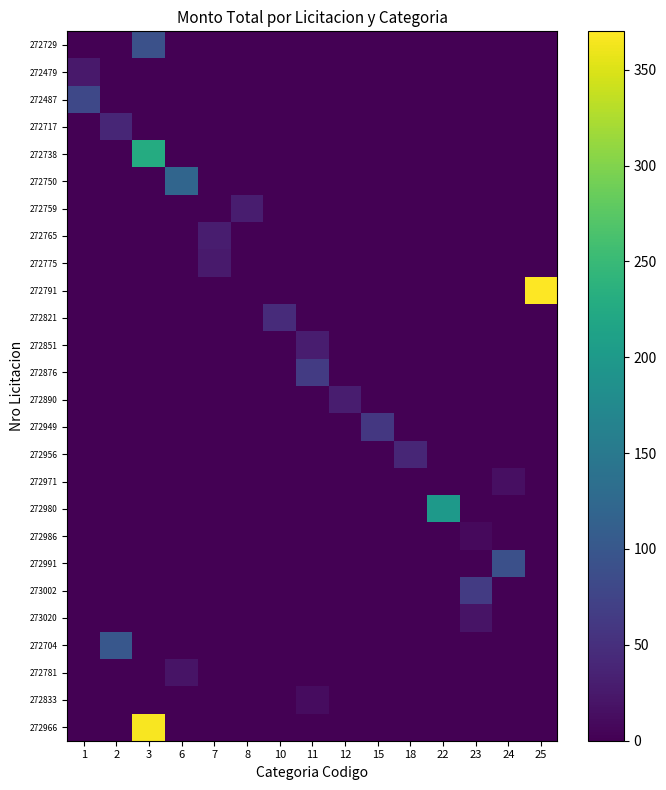

Which label corresponds to the largest value in the chart?

25